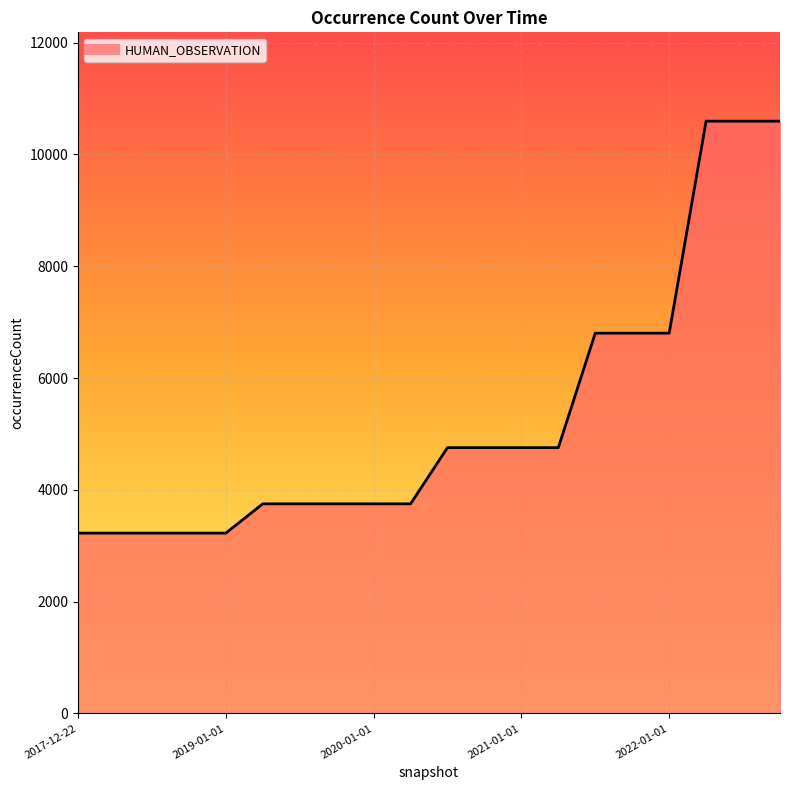

What is the minimum value shown in the chart?

3226